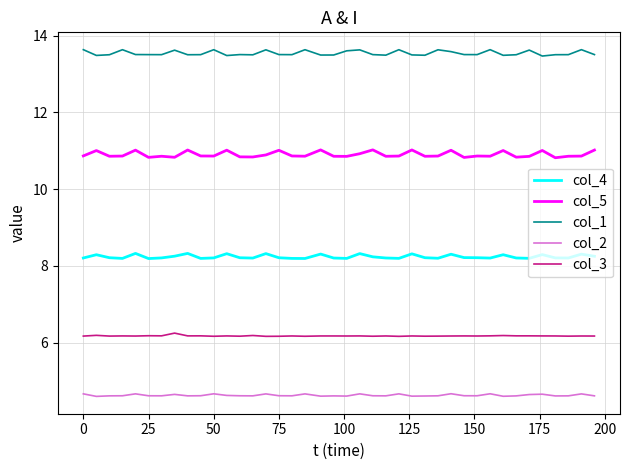

List the series in order of their overall mean, highest first.

col_1, col_5, col_4, col_3, col_2